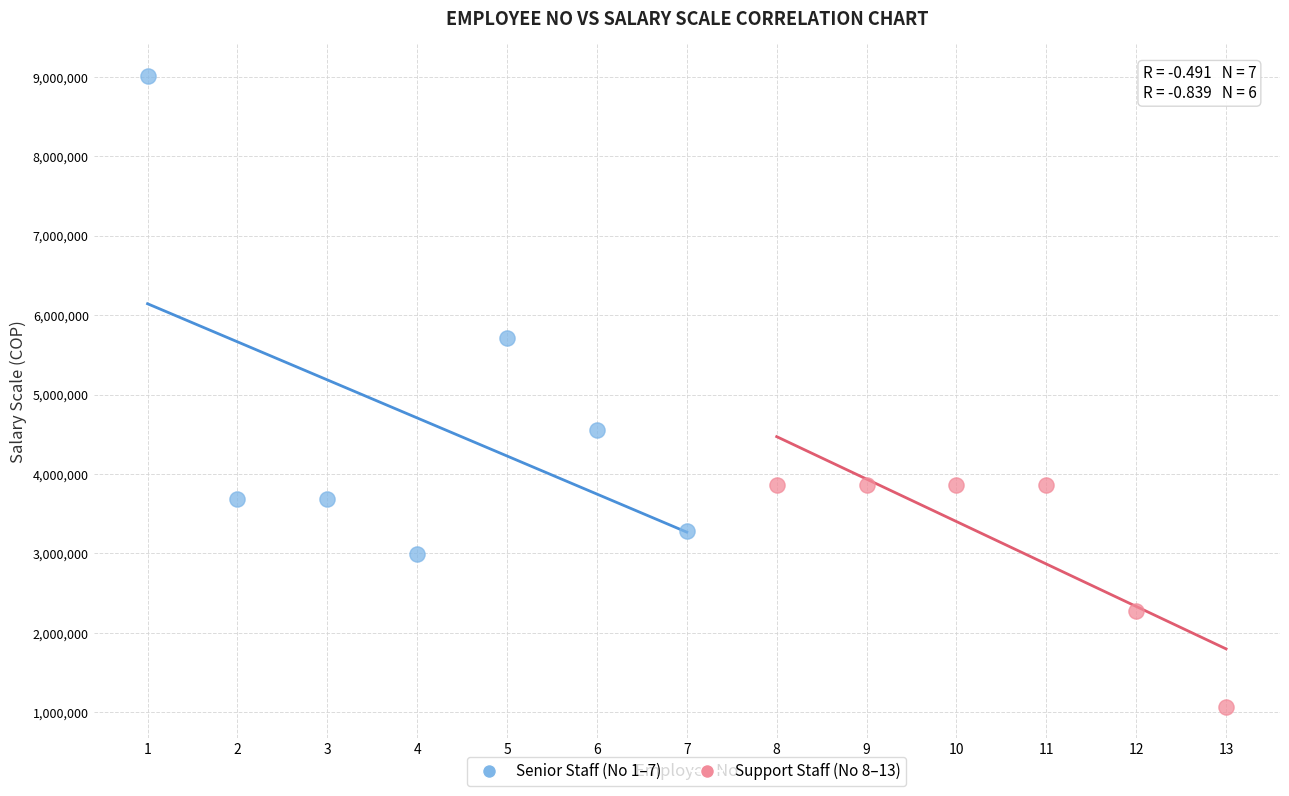

Which series has the widest spread of Y values?

Senior Staff (No 1–7)